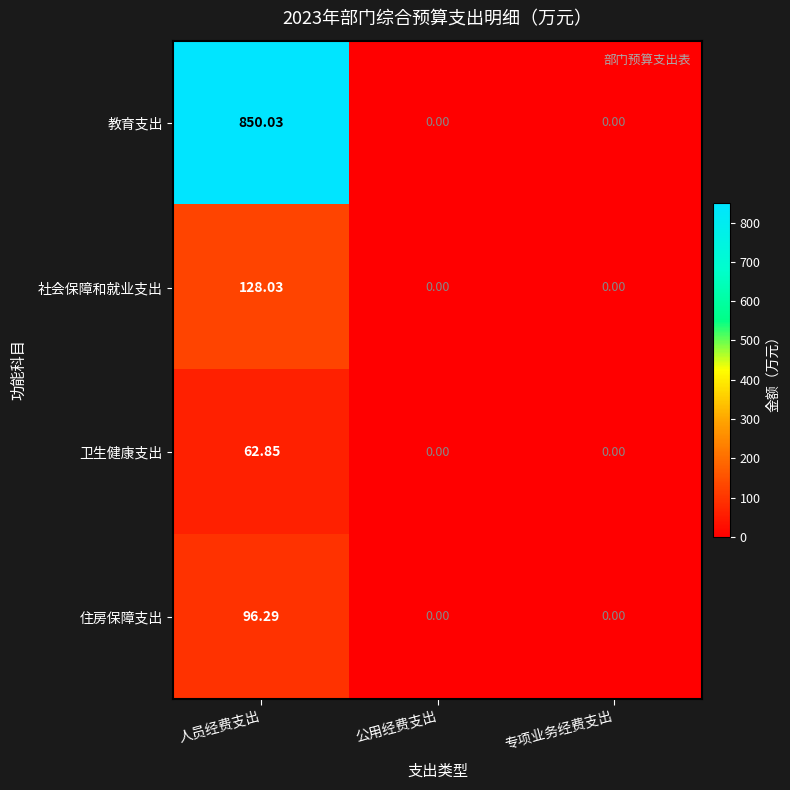

Which series has the widest spread of values?

教育支出